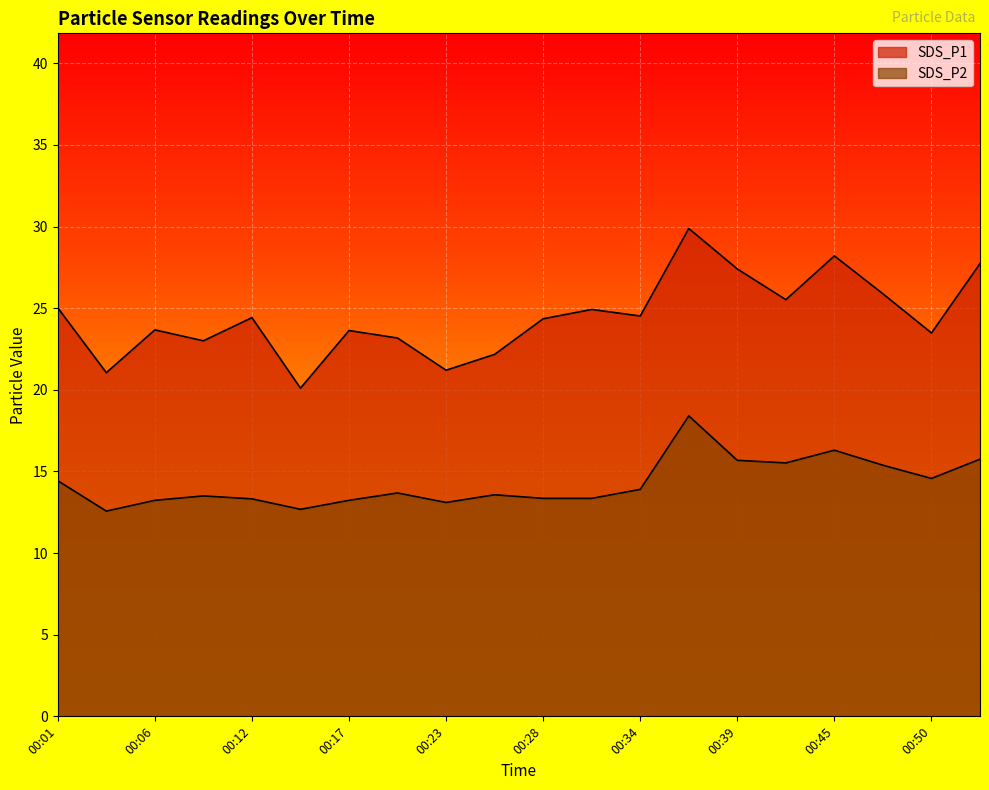

Reading right to left, what are all the values shown in this chart?

SDS_P1: 27.7	23.5	25.9	28.2	25.5	27.4	29.9	24.5	24.9	24.4	22.2	21.2	23.2	23.6	20.1	24.4	23.0	23.7	21.1	25.0
SDS_P2: 15.8	14.6	15.4	16.3	15.5	15.7	18.4	13.9	13.3	13.3	13.6	13.1	13.7	13.2	12.7	13.3	13.5	13.2	12.6	14.4